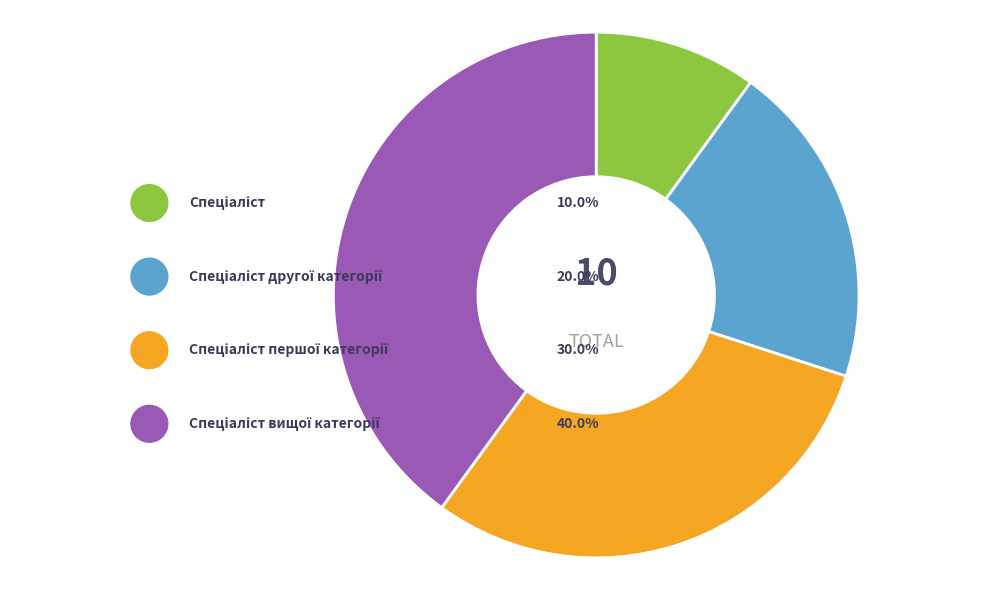

To the nearest percent, what portion does Спеціаліст вищої категорії represent?

40%